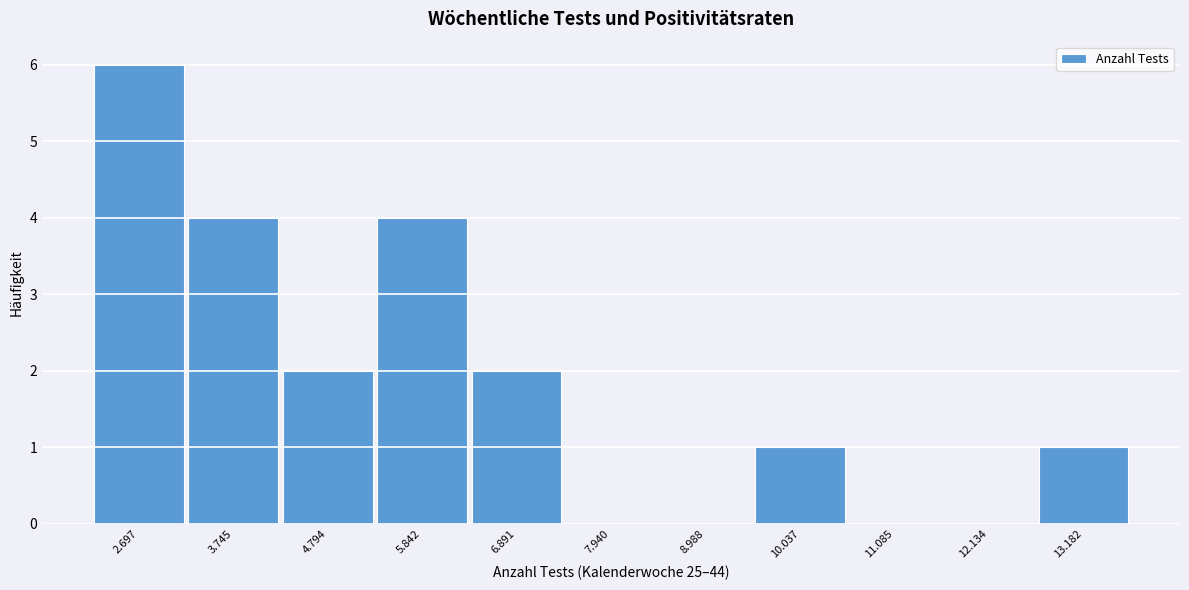

Reading left to right, extract all data points from this chart.

2.697=6	3.745=4	4.794=2	5.842=4	6.891=2	7.940=0	8.988=0	10.037=1	11.085=0	12.134=0	13.182=1